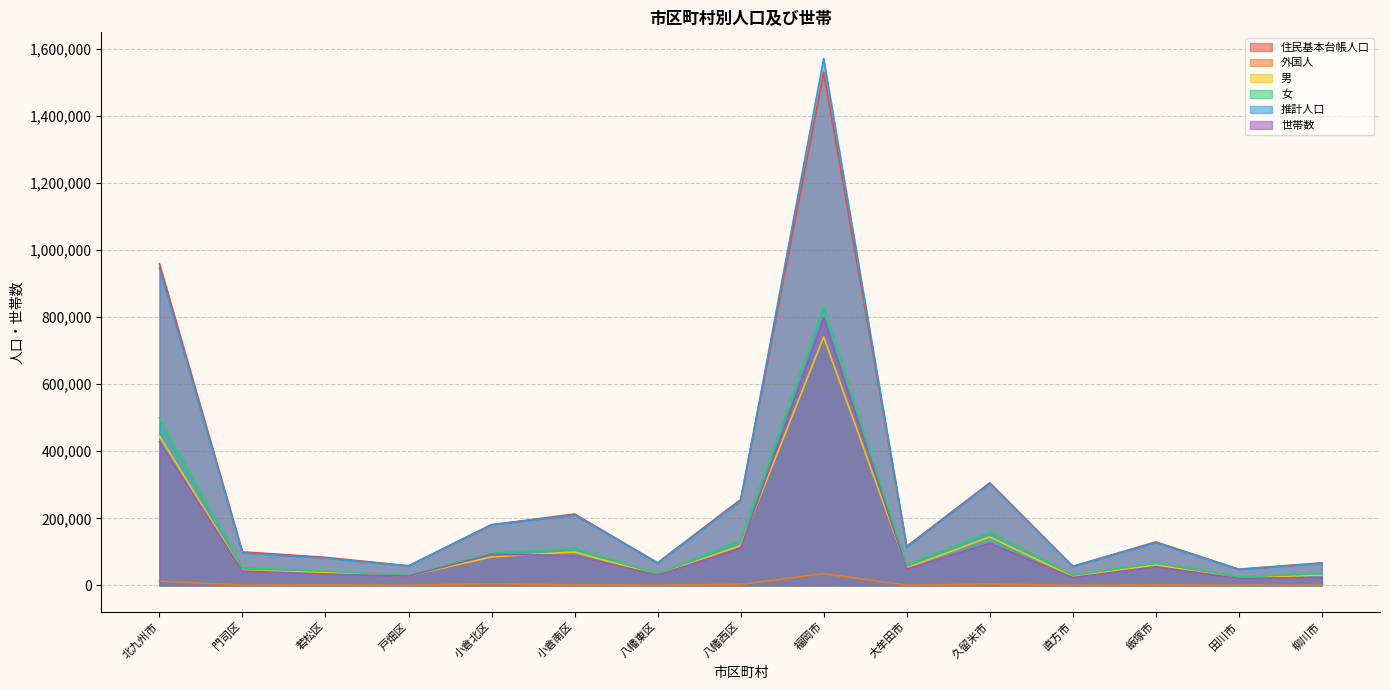

Which series has the largest range (max minus min)?

推計人口